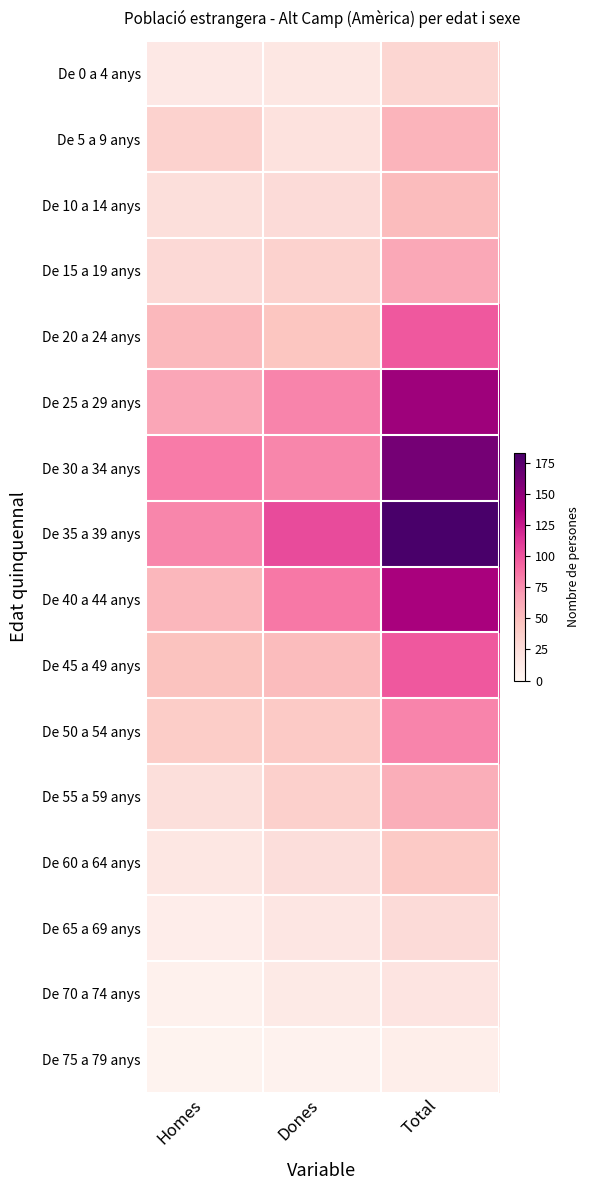

Reading left to right, extract all data points from this chart.

De 0 a 4 anys: Homes=15	Dones=16	Total=31
De 5 a 9 anys: Homes=35	Dones=21	Total=56
De 10 a 14 anys: Homes=24	Dones=27	Total=51
De 15 a 19 anys: Homes=28	Dones=35	Total=63
De 20 a 24 anys: Homes=53	Dones=45	Total=98
De 25 a 29 anys: Homes=64	Dones=80	Total=144
De 30 a 34 anys: Homes=83	Dones=79	Total=162
De 35 a 39 anys: Homes=79	Dones=104	Total=183
De 40 a 44 anys: Homes=54	Dones=85	Total=139
De 45 a 49 anys: Homes=47	Dones=51	Total=98
De 50 a 54 anys: Homes=39	Dones=41	Total=80
De 55 a 59 anys: Homes=24	Dones=36	Total=60
De 60 a 64 anys: Homes=16	Dones=25	Total=41
De 65 a 69 anys: Homes=10	Dones=17	Total=27
De 70 a 74 anys: Homes=6	Dones=13	Total=19
De 75 a 79 anys: Homes=4	Dones=5	Total=9